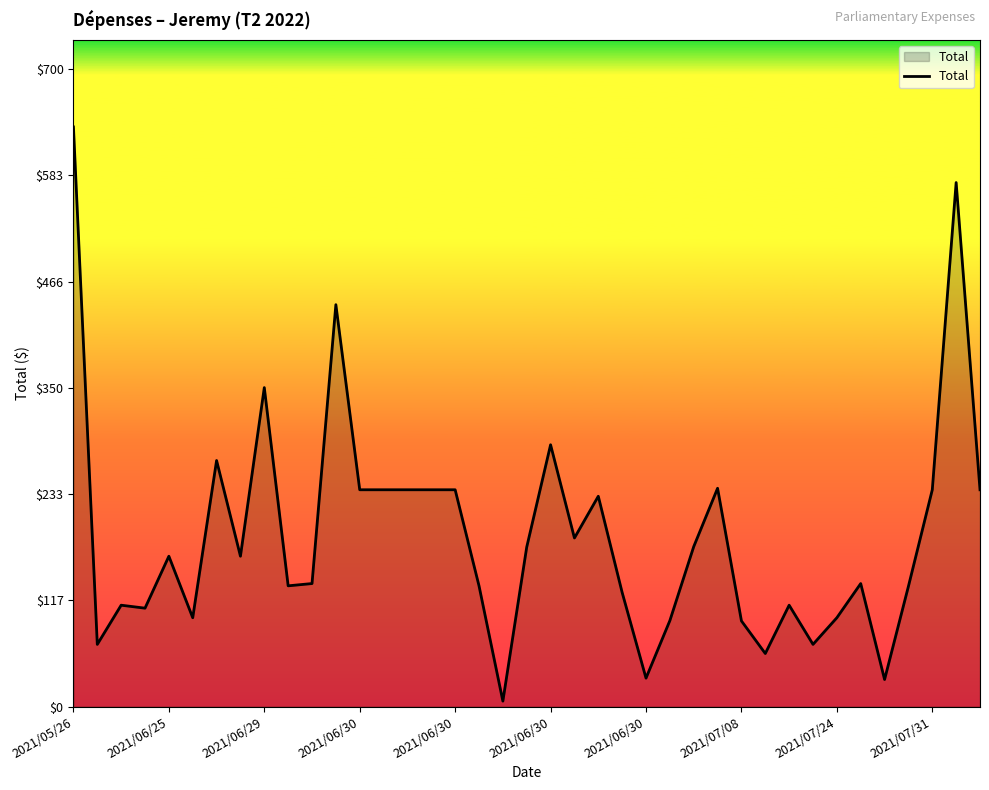

How many lines are shown in the chart?

1